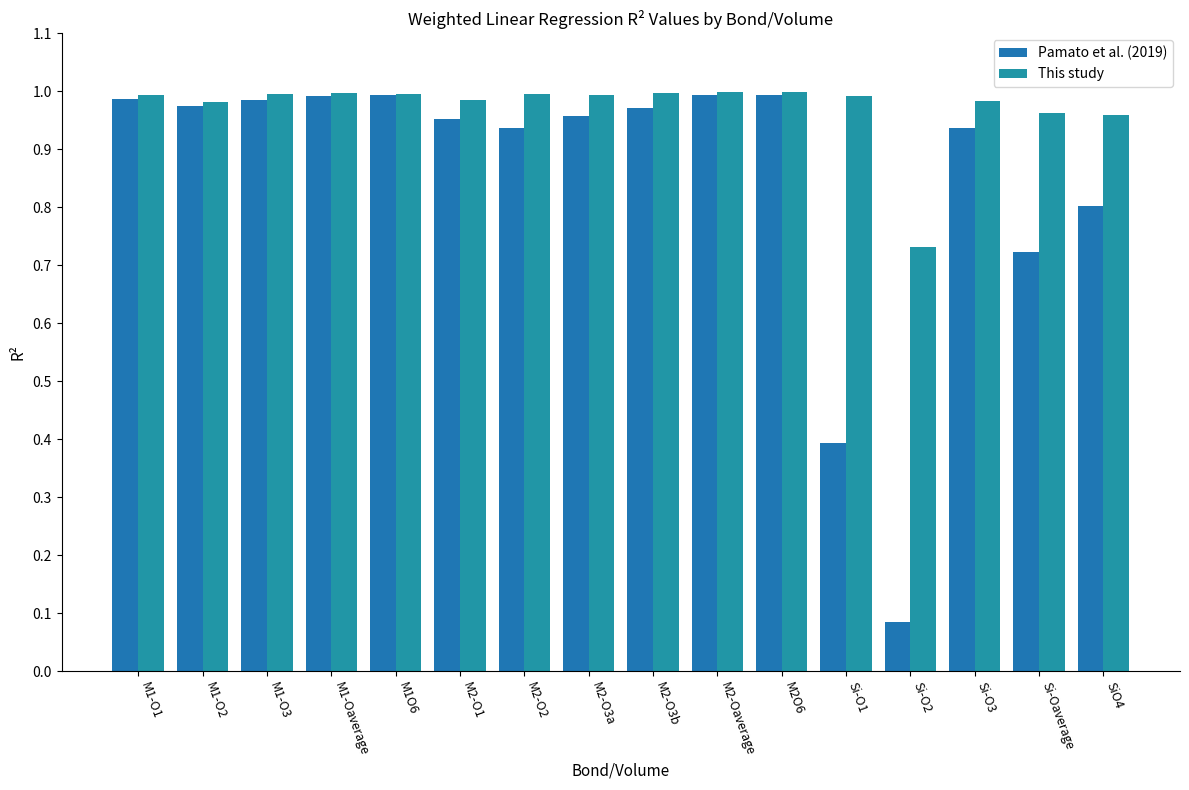

The Pamato et al. (2019) series shows 1.0 at M2-O3b. True or false?

True